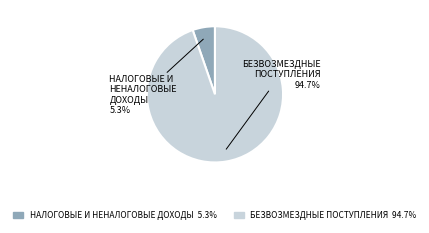

How many slices are in this pie chart?

2